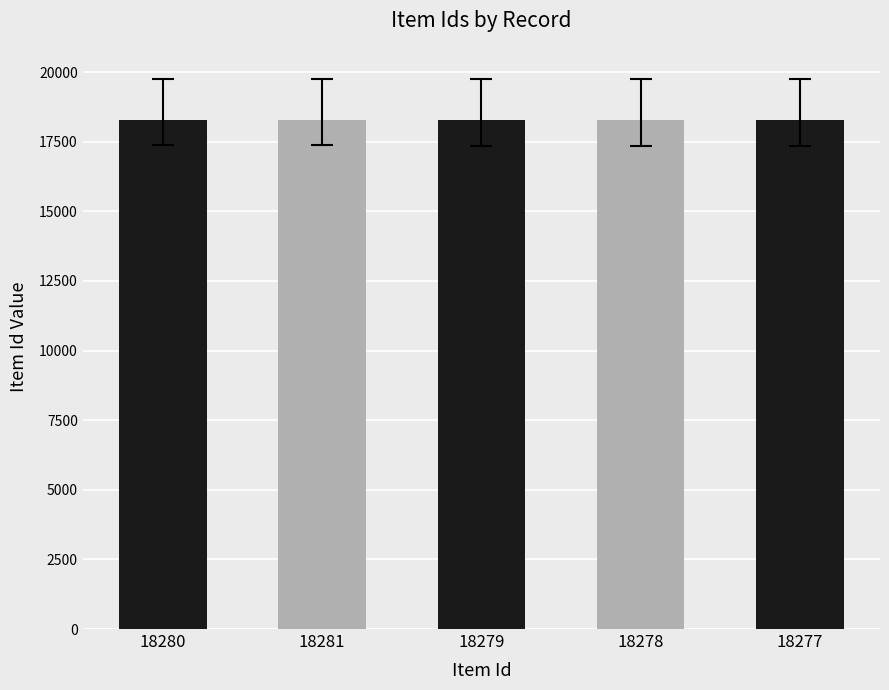

What is the sum of all values?

91395